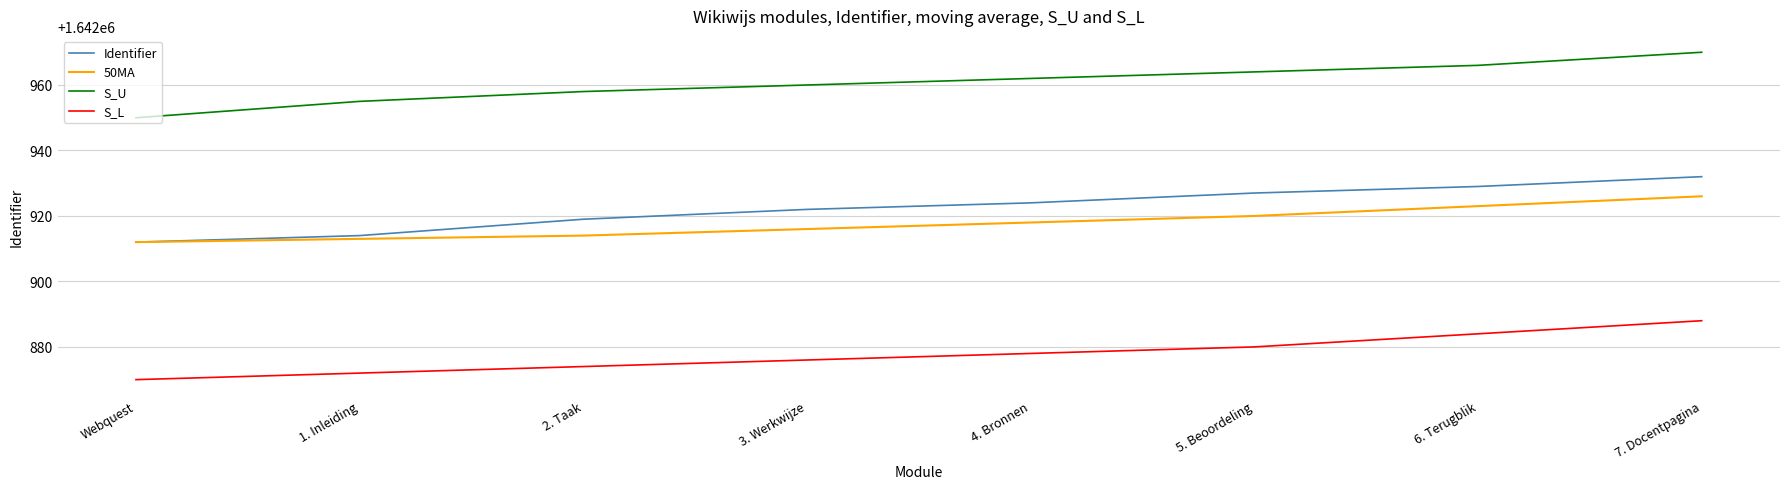

Is it true that 50MA equals 823982 at 1. Inleiding?

False